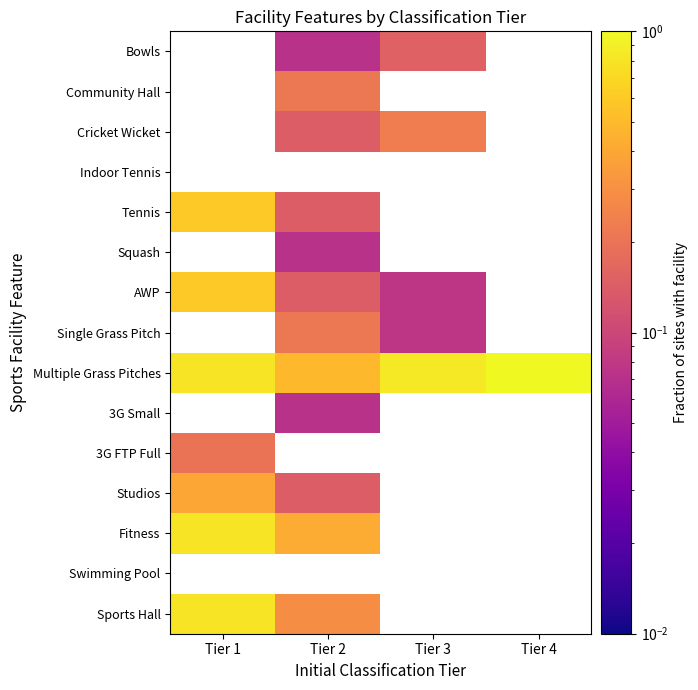

How many values in Studios are above zero?

2